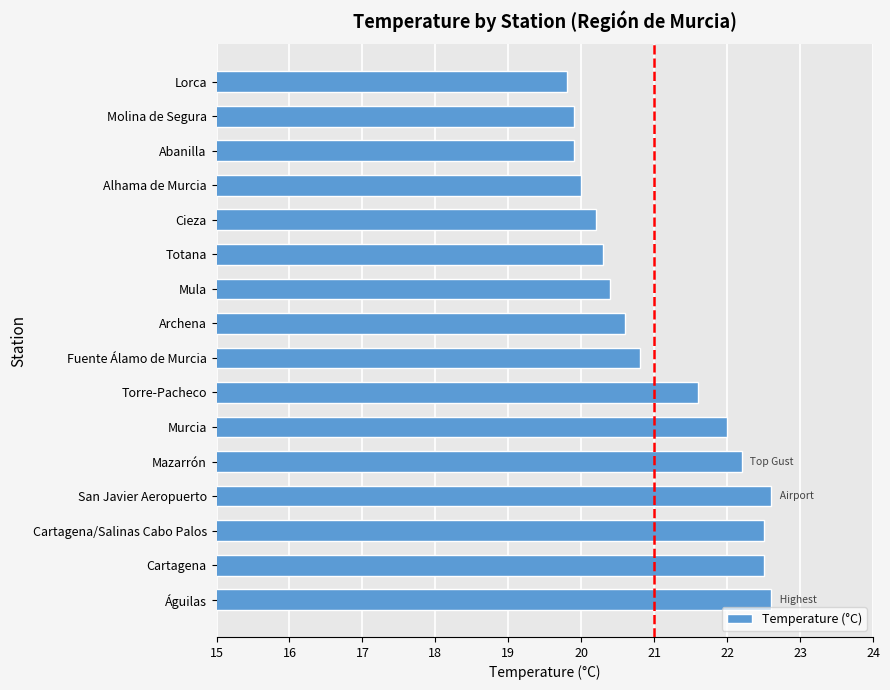

What is the change in value from Cartagena to Torre-Pacheco?

-0.9